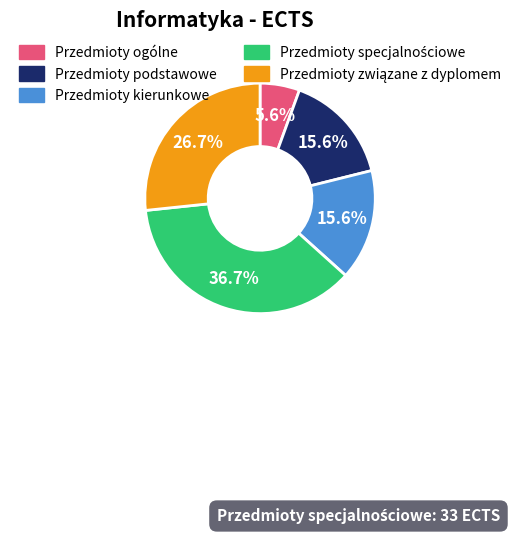

Does any single category account for the majority?

No